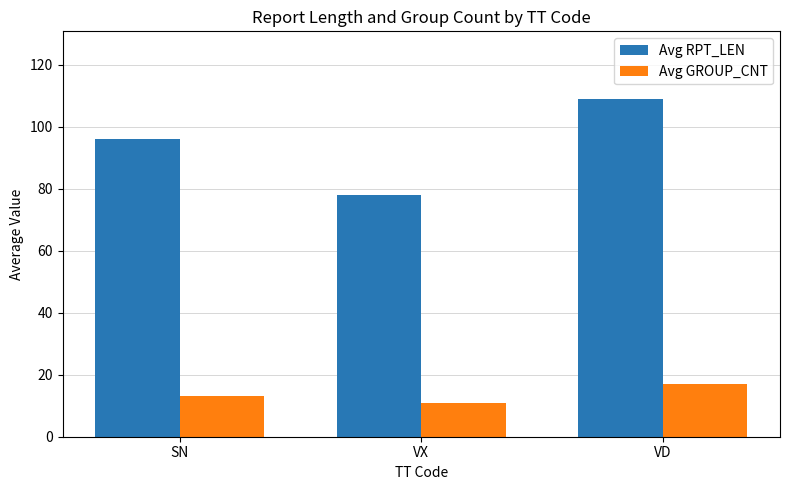

Reading right to left, what are all the values shown in this chart?

Avg RPT_LEN: VD=109	VX=78	SN=96
Avg GROUP_CNT: VD=17	VX=11	SN=13